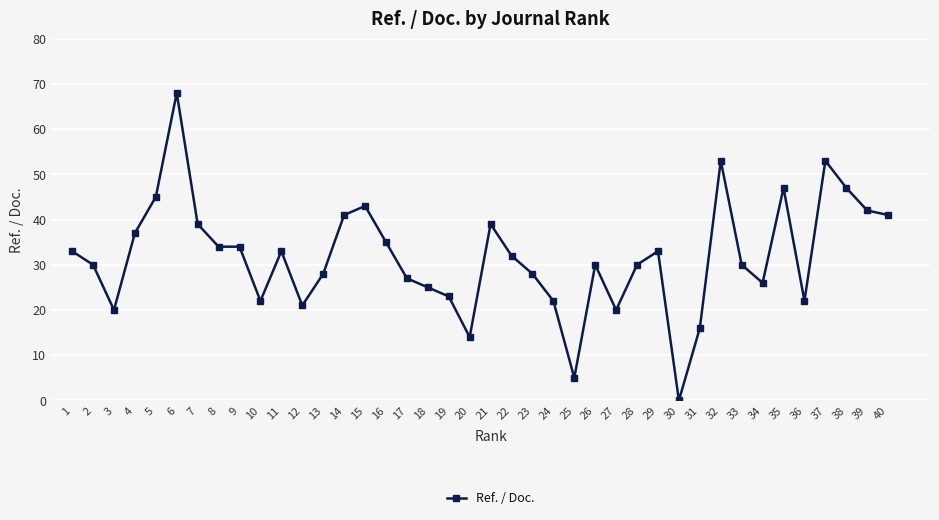

At which category does the data reach its first local valley?

3